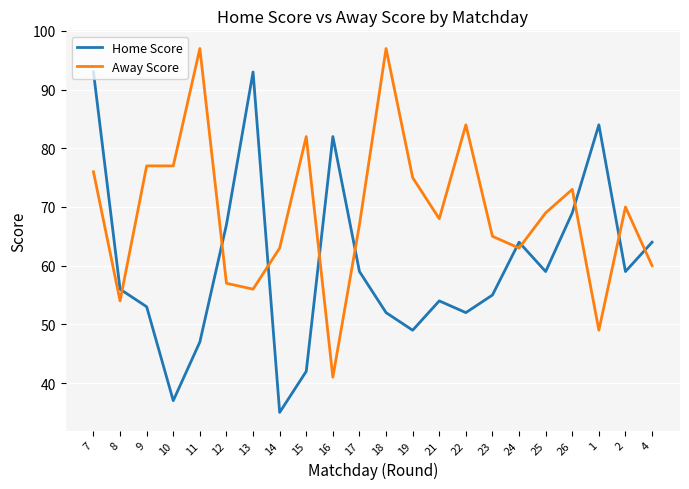

What is the sum of all Home Score values?

1325